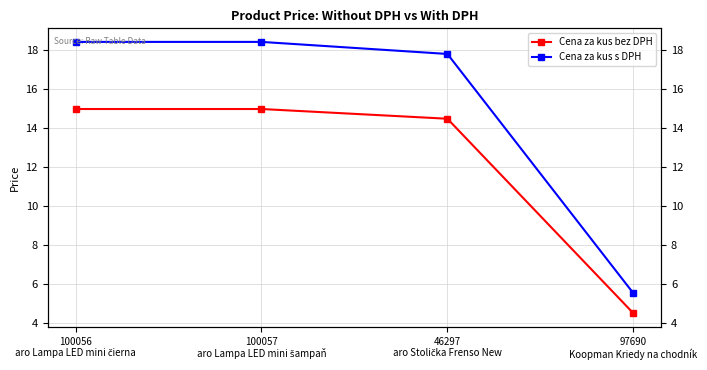

How many values in the Cena za kus bez DPH series are below 14?

1